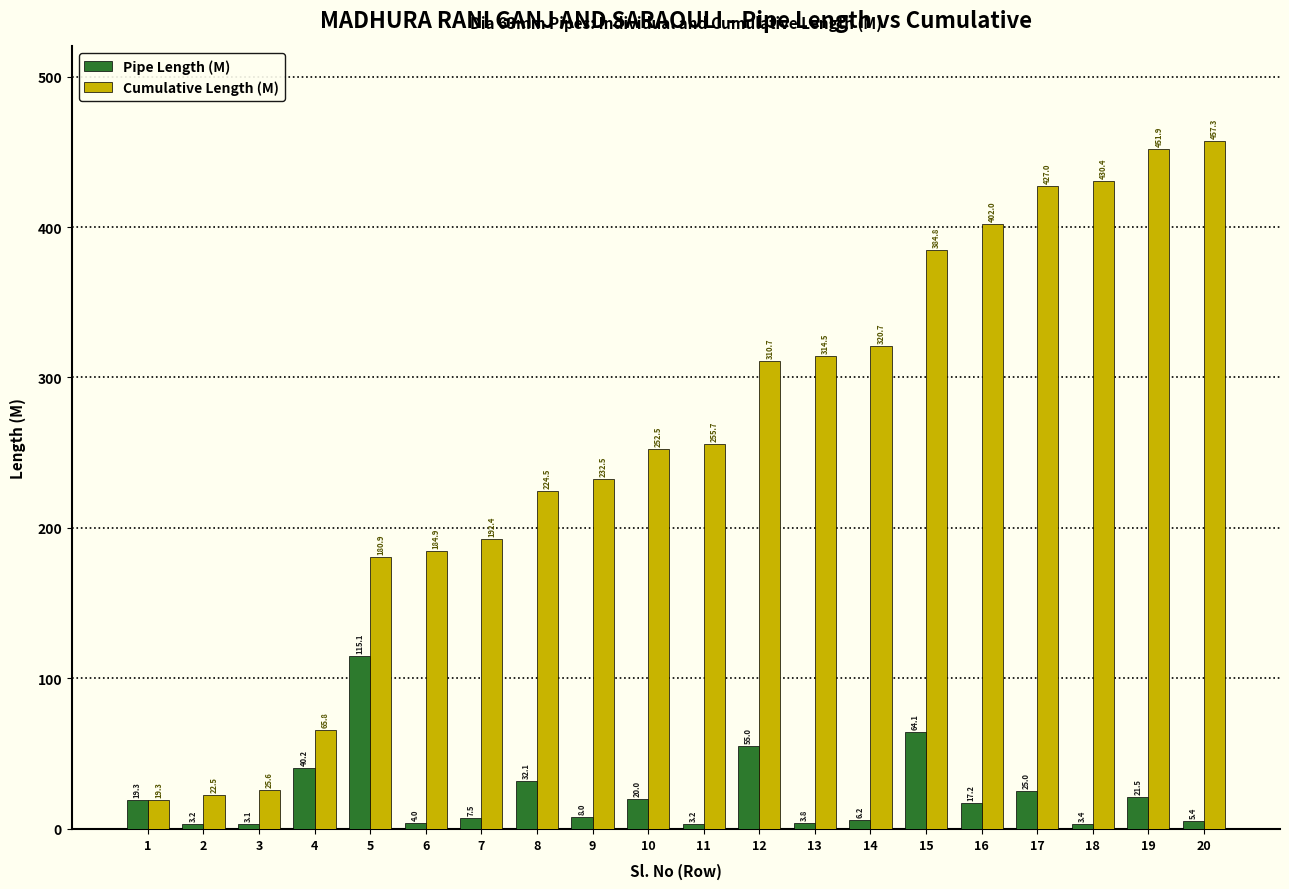

Reading left to right, extract all data points from this chart.

Pipe Length (M): 19.3	3.2	3.1	40.2	115.1	4.0	7.5	32.1	8.0	20.0	3.2	55.0	3.8	6.2	64.1	17.2	25.0	3.4	21.5	5.4
Cumulative Length (M): 19.3	22.5	25.6	65.8	180.9	184.9	192.4	224.5	232.5	252.5	255.7	310.7	314.5	320.7	384.8	402.0	427.0	430.4	451.9	457.3